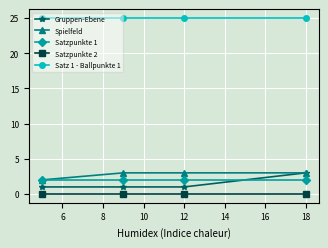

What is the greatest value displayed?

25